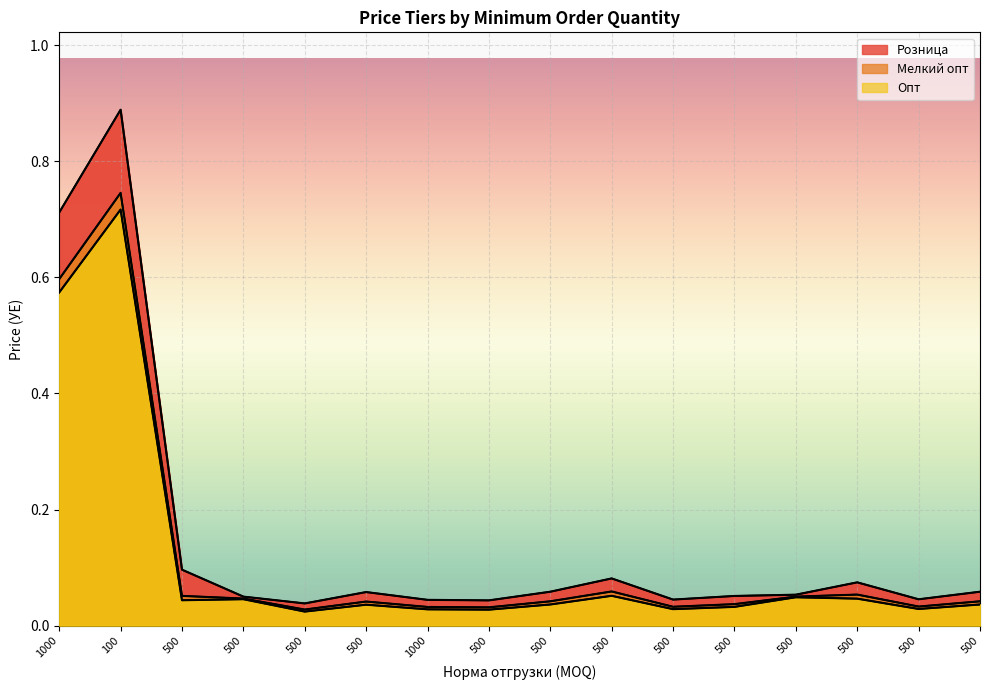

Reading left to right, what are all the values shown in this chart?

Розница: 0.7	0.9	0.1	0.0	0.0	0.1	0.0	0.0	0.1	0.1	0.0	0.1	0.1	0.1	0.0	0.1
Мелкий опт: 0.6	0.7	0.1	0.0	0.0	0.0	0.0	0.0	0.0	0.1	0.0	0.0	0.0	0.1	0.0	0.0
Опт: 0.6	0.7	0.0	0.0	0.0	0.0	0.0	0.0	0.0	0.1	0.0	0.0	0.0	0.0	0.0	0.0